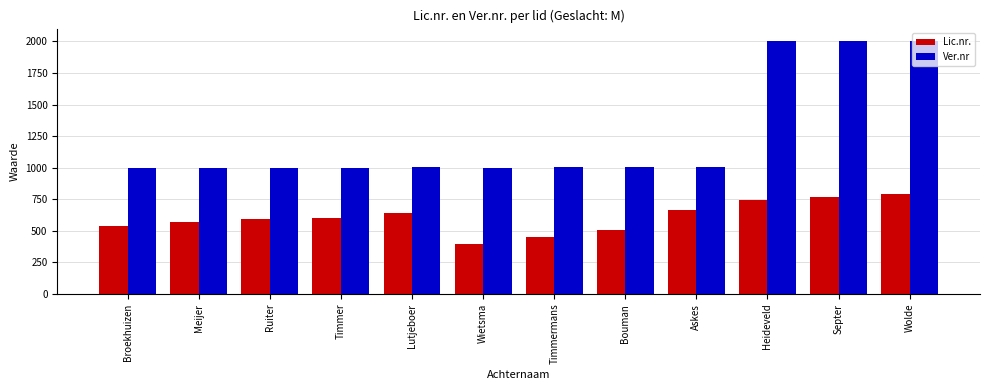

Which series has the largest total across all categories?

Ver.nr